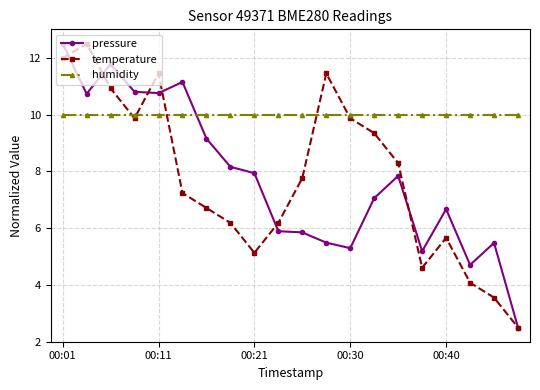

What is the value of the temperature point at the 10th from the left?

6.2